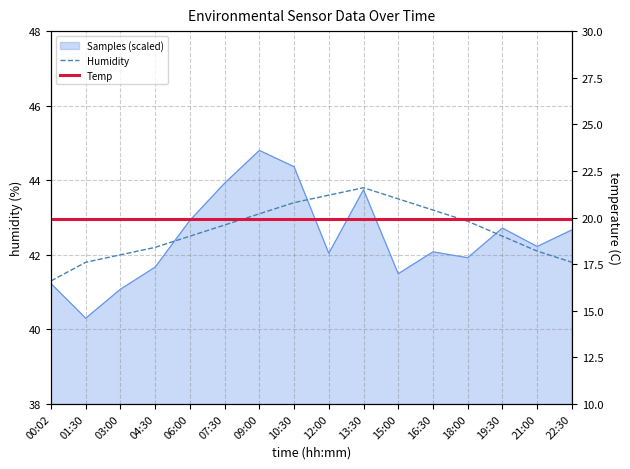

At which label does Temp reach its minimum?

00:02